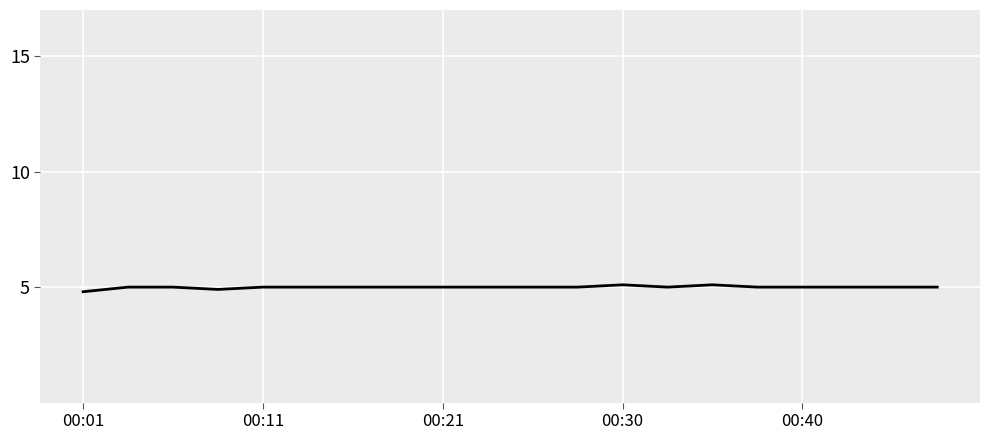

What is the minimum value shown in the chart?

4.8